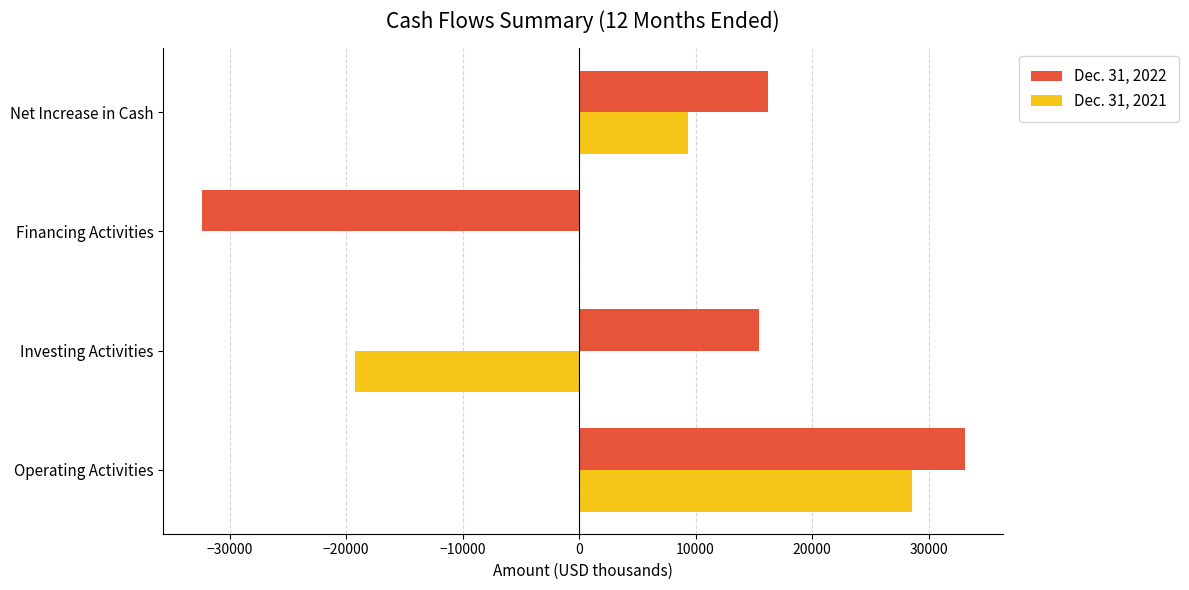

At which category is the sum across all series the highest?

Operating Activities